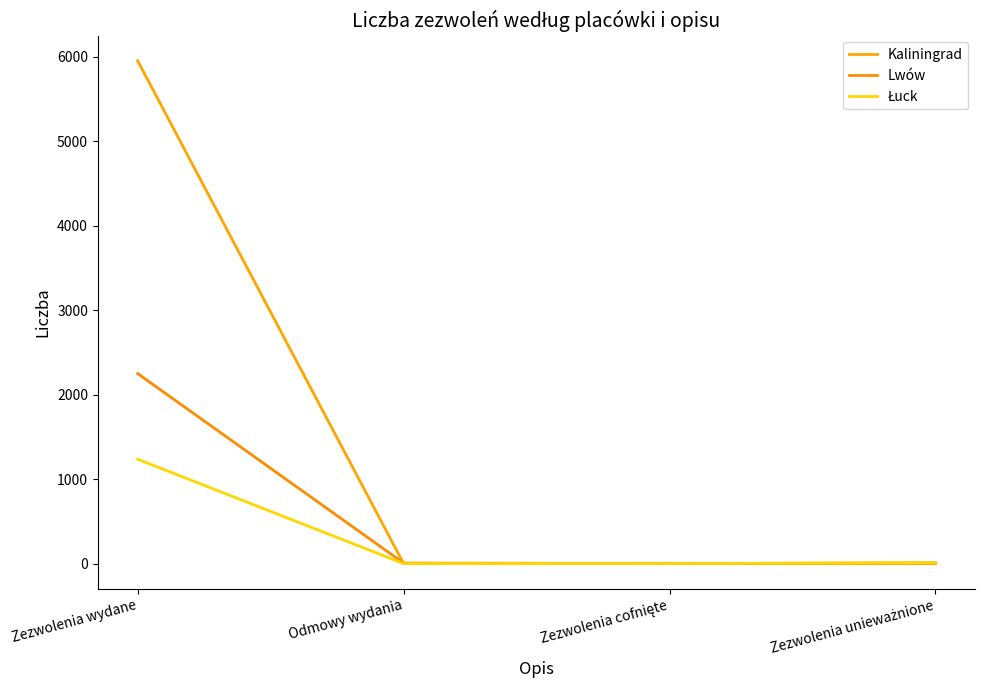

What is the difference between the Kaliningrad values at Odmowy wydania and Zezwolenia wydane?

5952